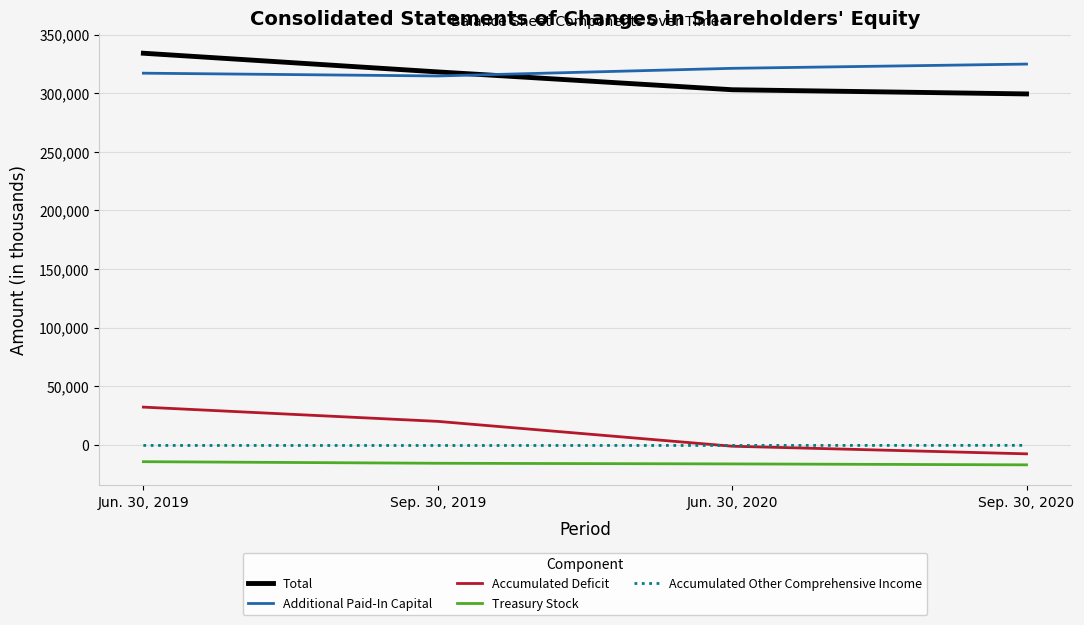

The value of Additional Paid-In Capital at Sep. 30, 2019 is 547809. True or false?

False